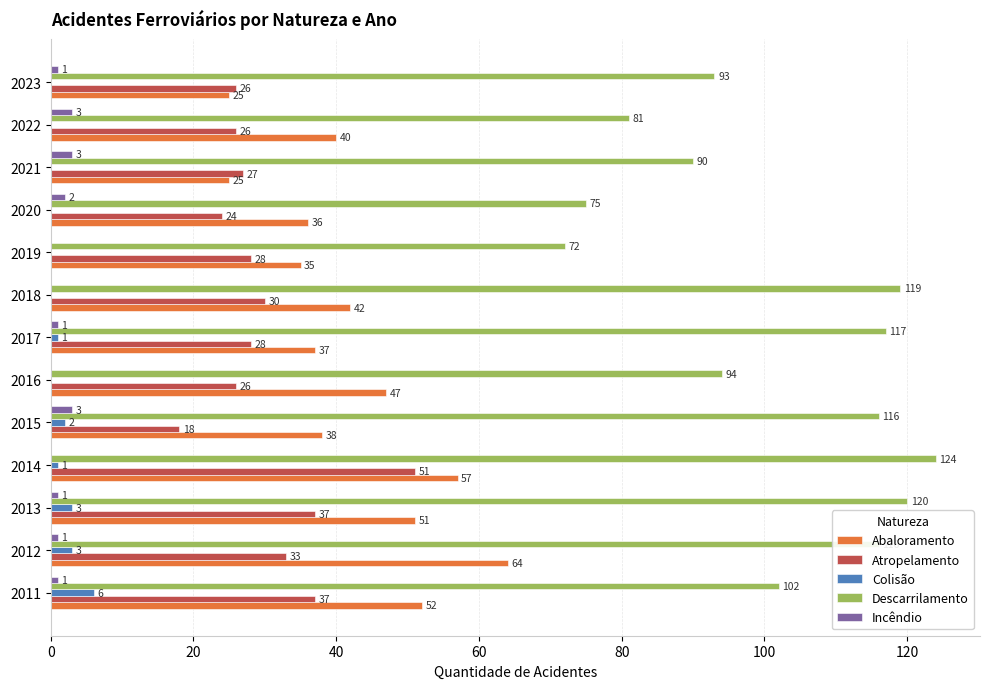

What is the maximum value for Colisão?

6